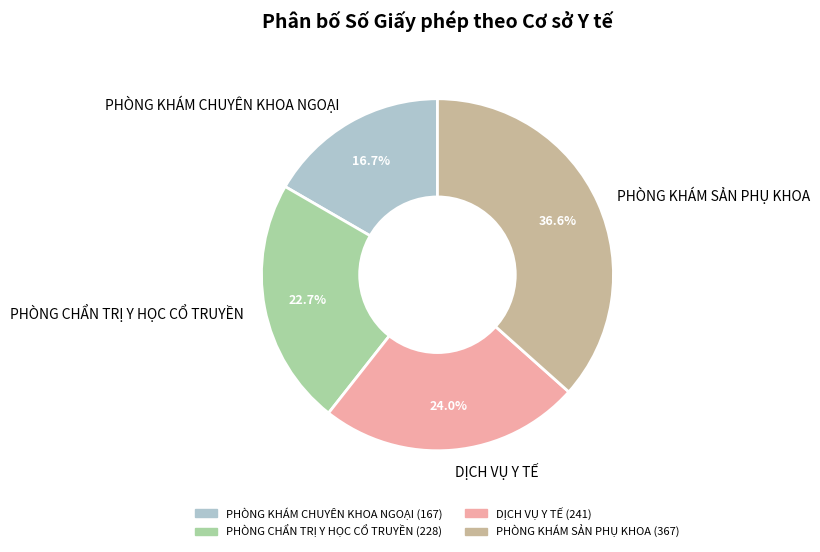

Which slice is the largest?

PHÒNG KHÁM SẢN PHỤ KHOA